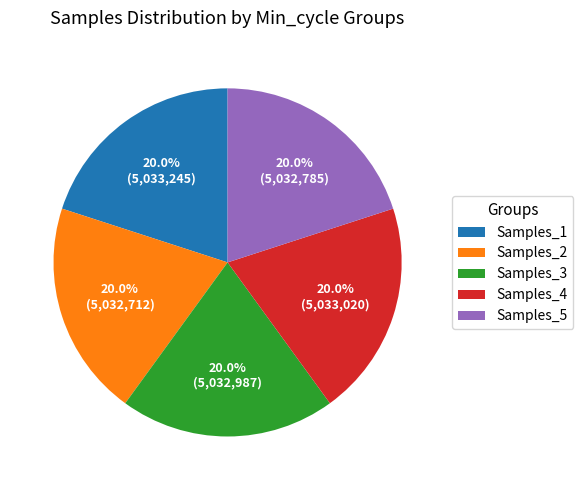

What is the ratio of the value at Samples_1 to the value at Samples_5?

1.0